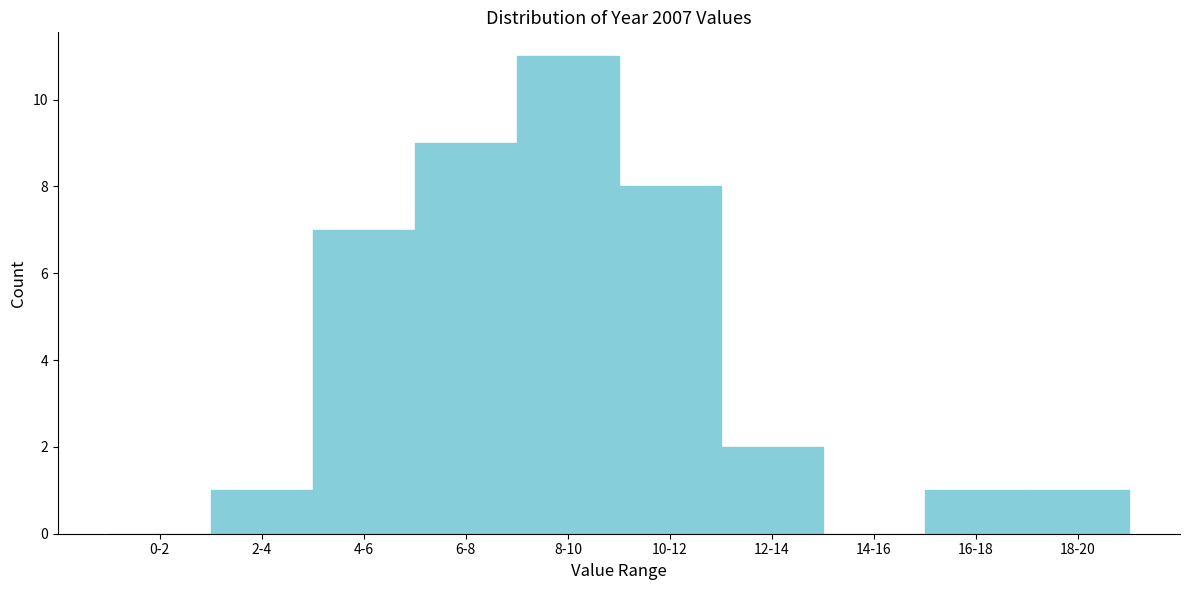

Reading right to left, transcribe all the data shown in this chart.

18-20=1	16-18=1	14-16=0	12-14=2	10-12=8	8-10=11	6-8=9	4-6=7	2-4=1	0-2=0